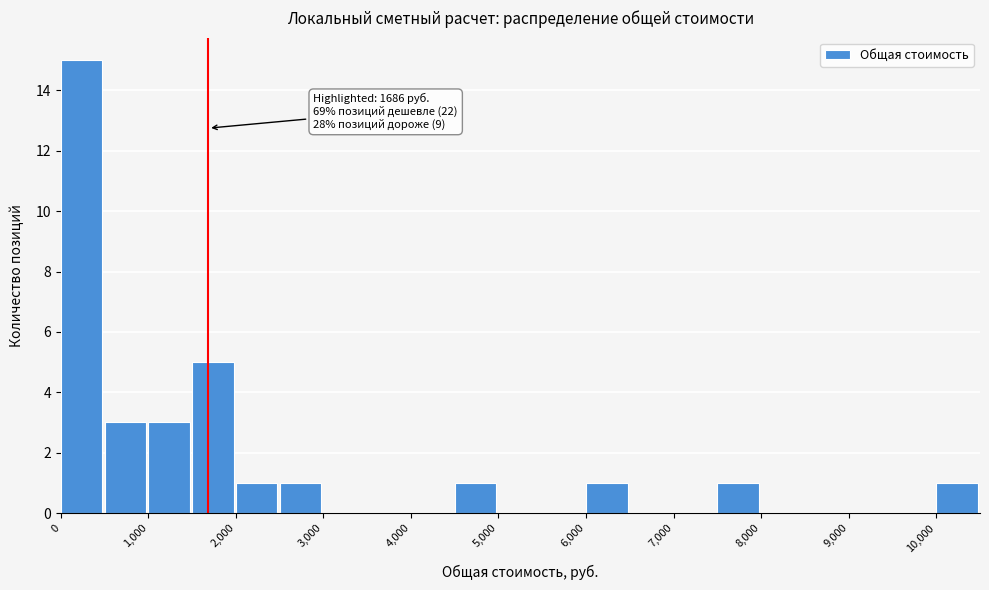

Which range on the x-axis has the tallest bar?

0 to 500